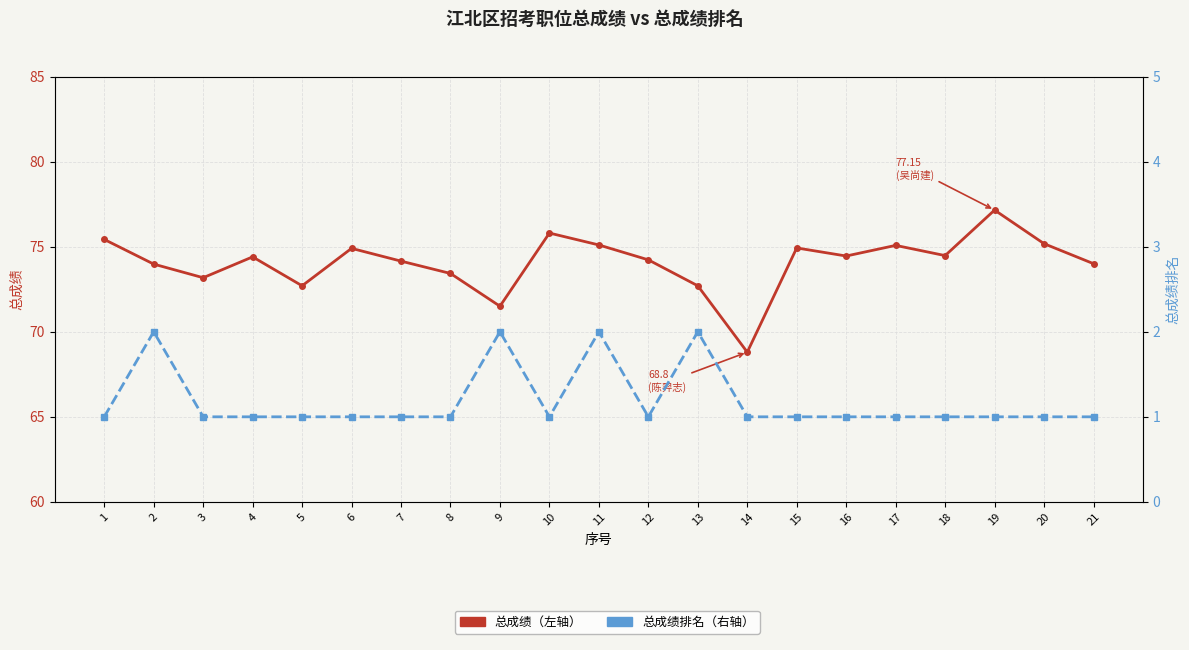

What is the greatest value displayed?

77.2